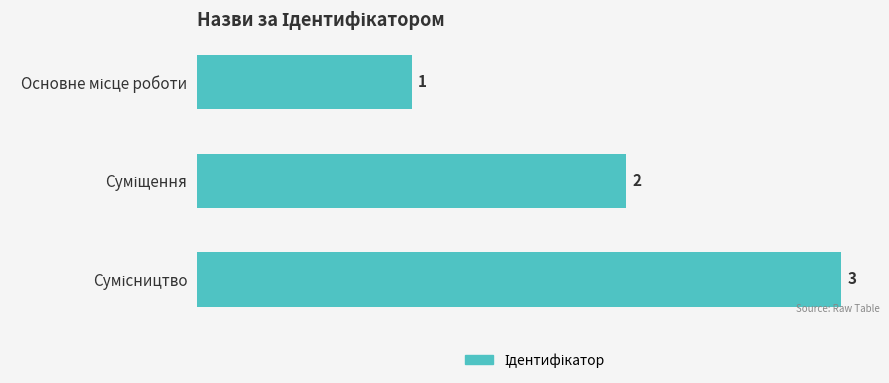

What is the value of the 3rd bar from the top?

3